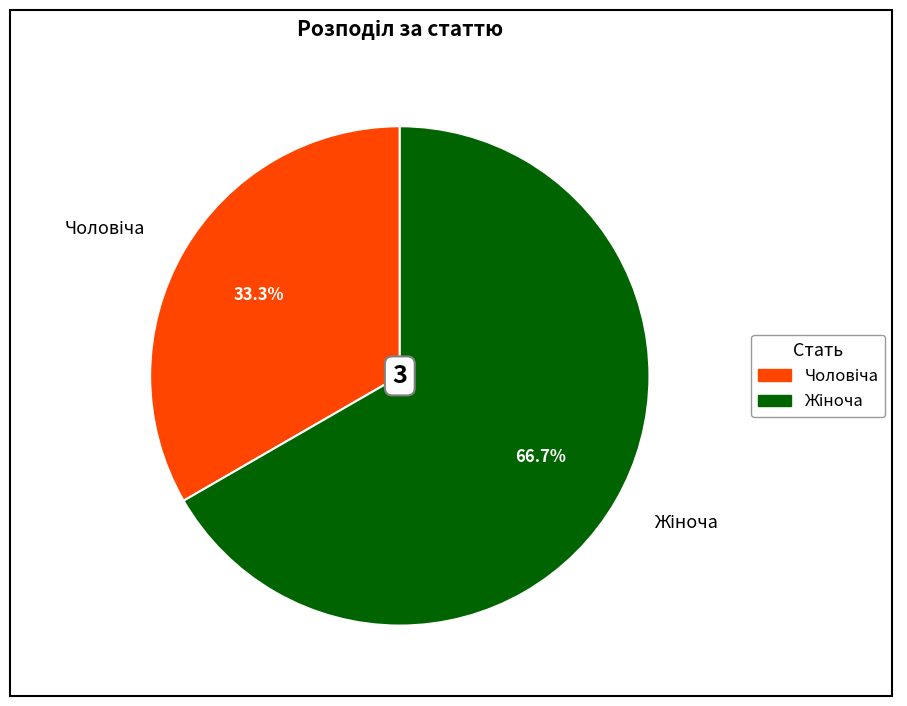

Is there any slice that represents more than half of the pie?

Yes